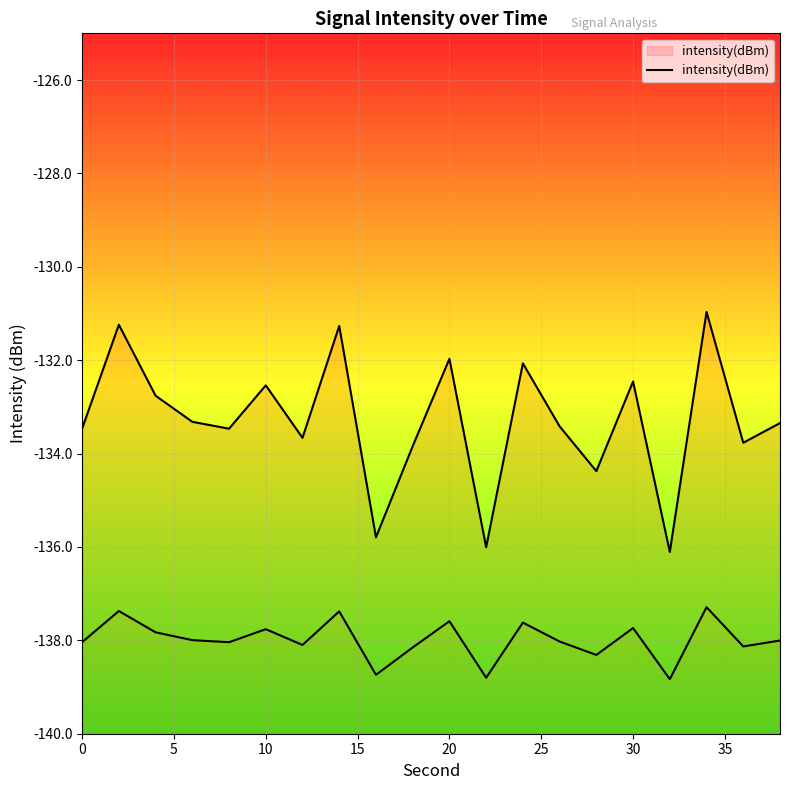

How many values exceed -133?

8